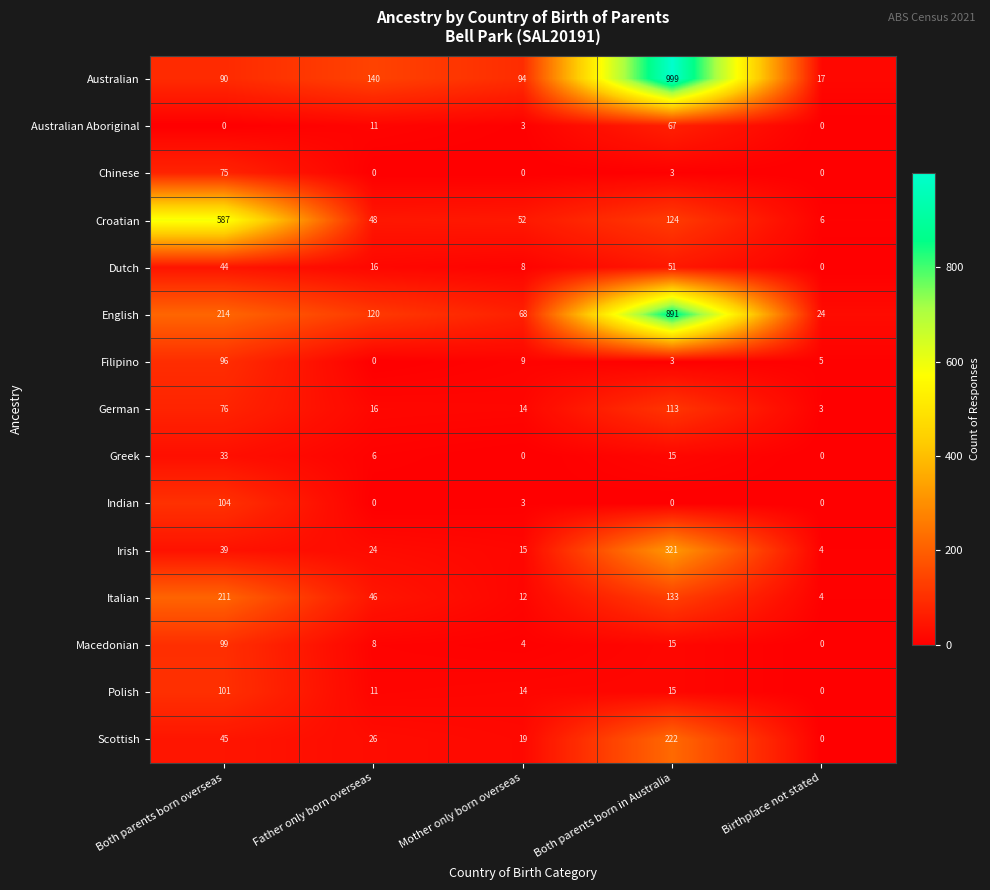

The Macedonian series shows 8 at Father only born overseas. True or false?

True